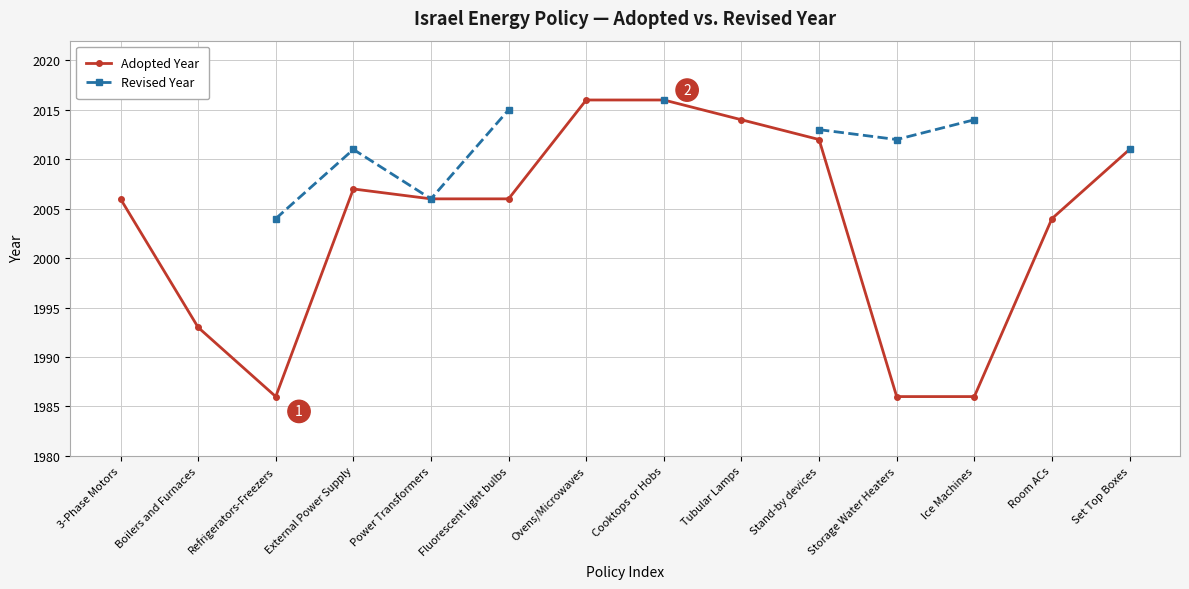

How many data points in Adopted Year are less than 2006?

5